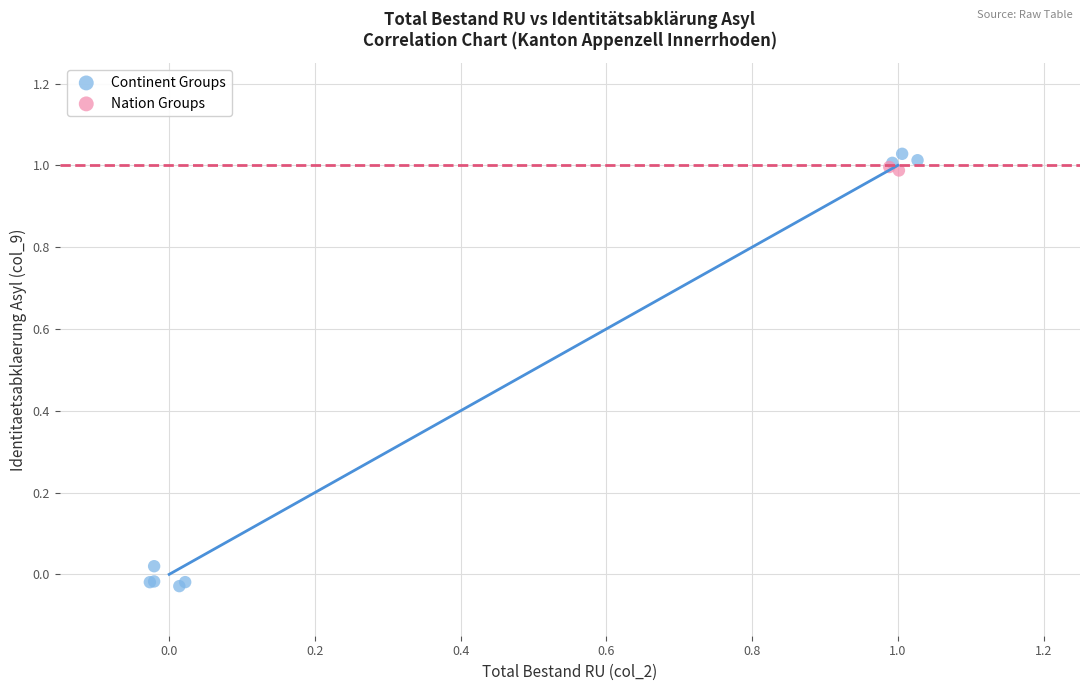

What are all the series names shown in the legend?

Continent Groups, Nation Groups